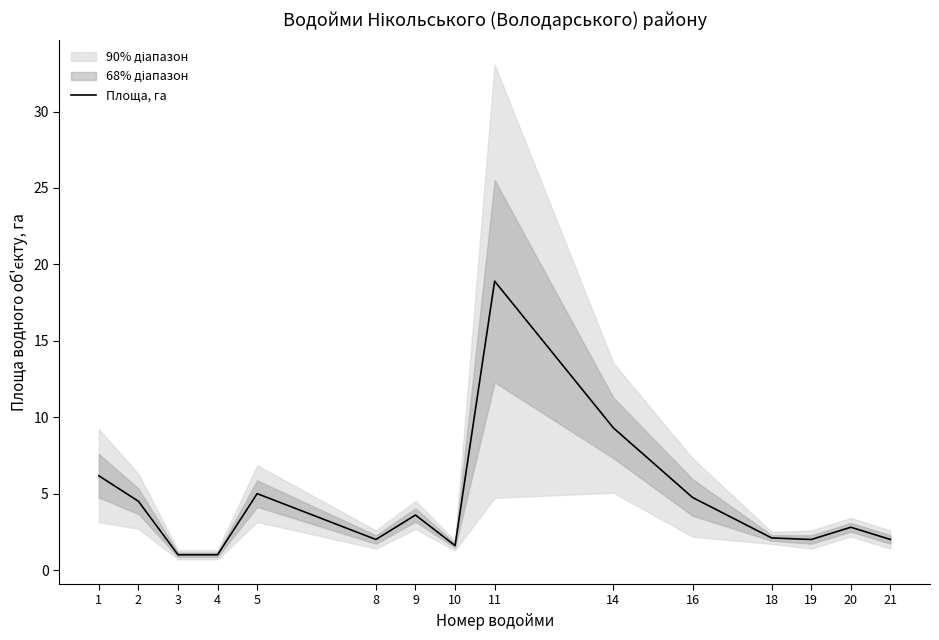

What is the sum of all values?

66.7